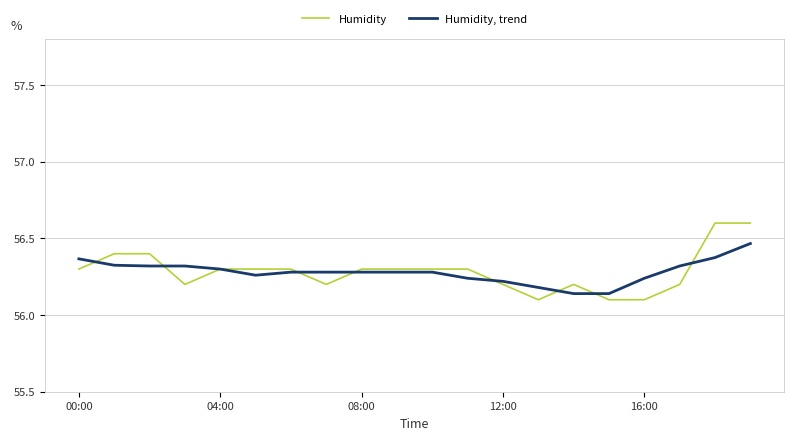

List the series in order of their peak value, lowest first.

Humidity, trend, Humidity